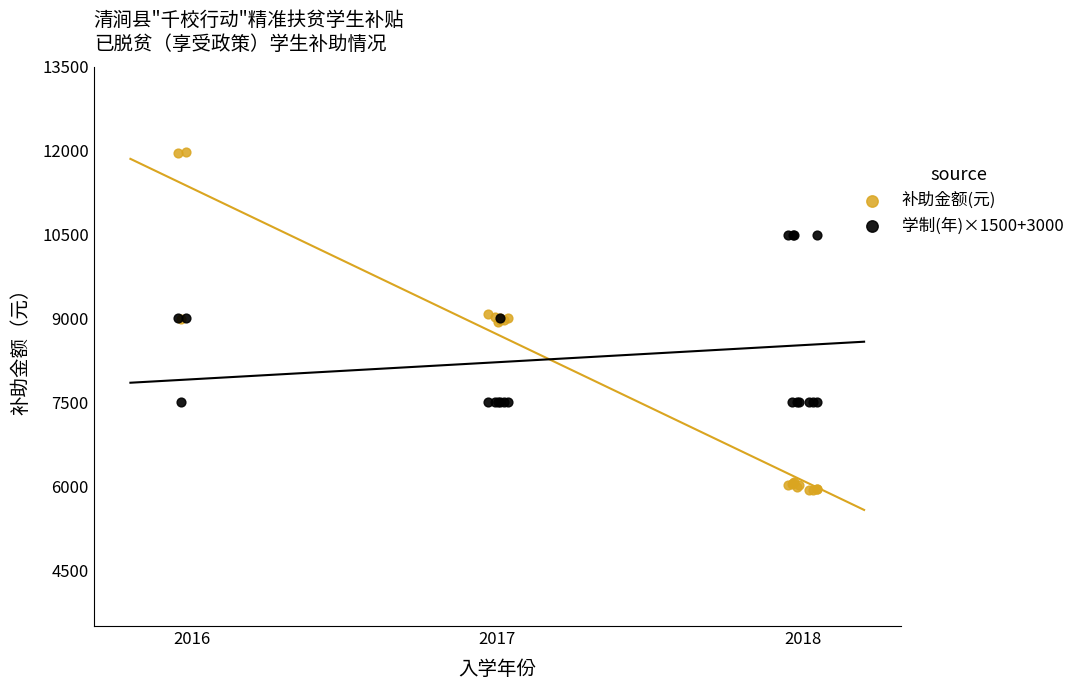

Which series reaches the maximum Y coordinate?

补助金额(元)